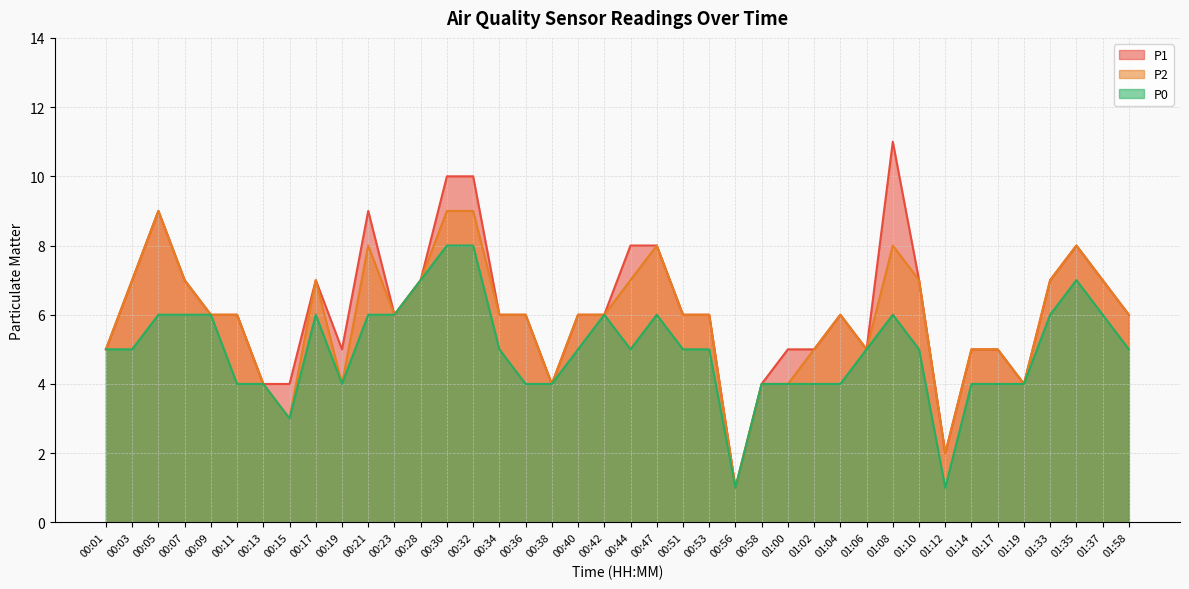

What is the label of the 40th point from the right?

00:01